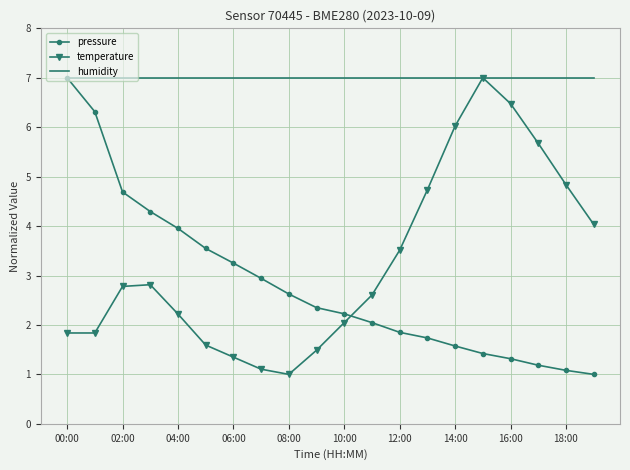

Which series has the largest total across all categories?

humidity